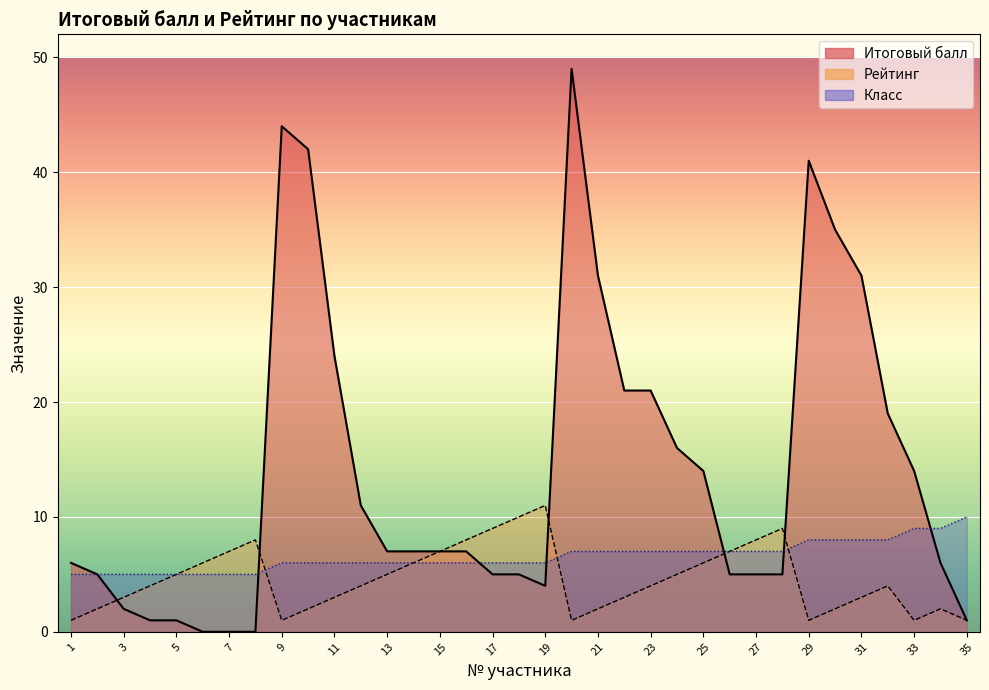

Read the Итоговый балл value at 11, to the nearest 10.

20